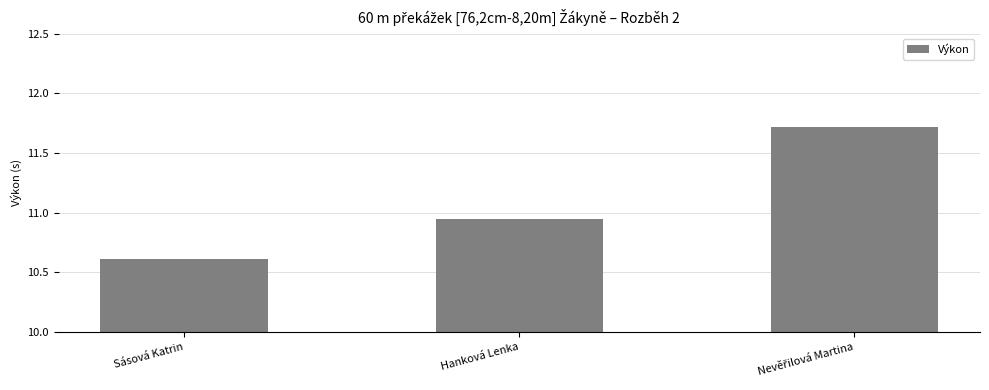

What is the difference between the values at Sásová Katrin and Hanková Lenka?

0.3